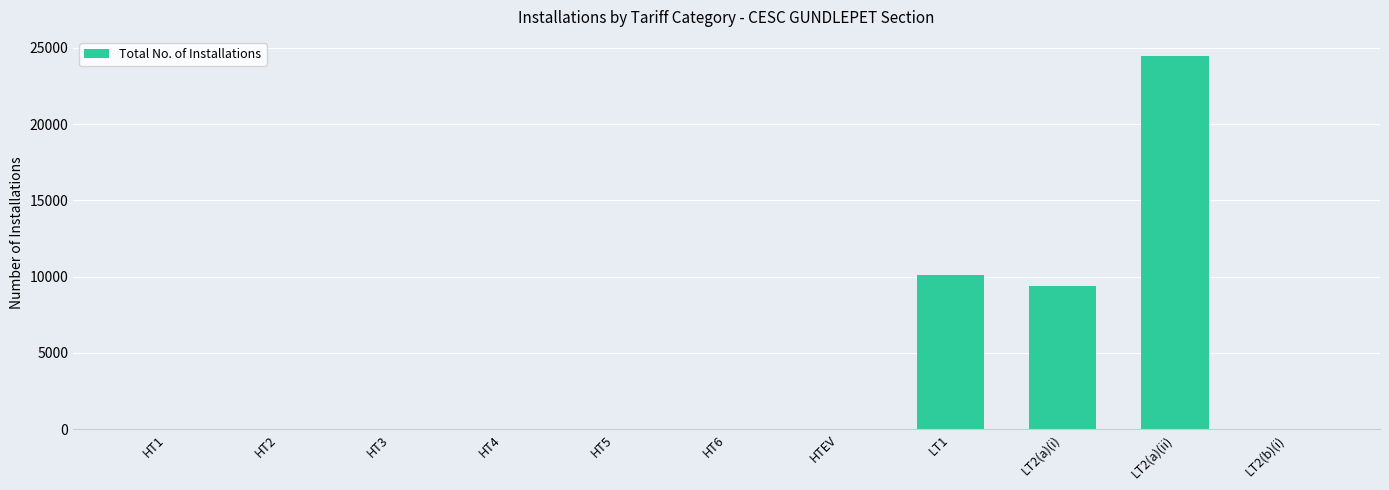

Approximately how many times larger is the value at HT2 compared to HT1?

11.0